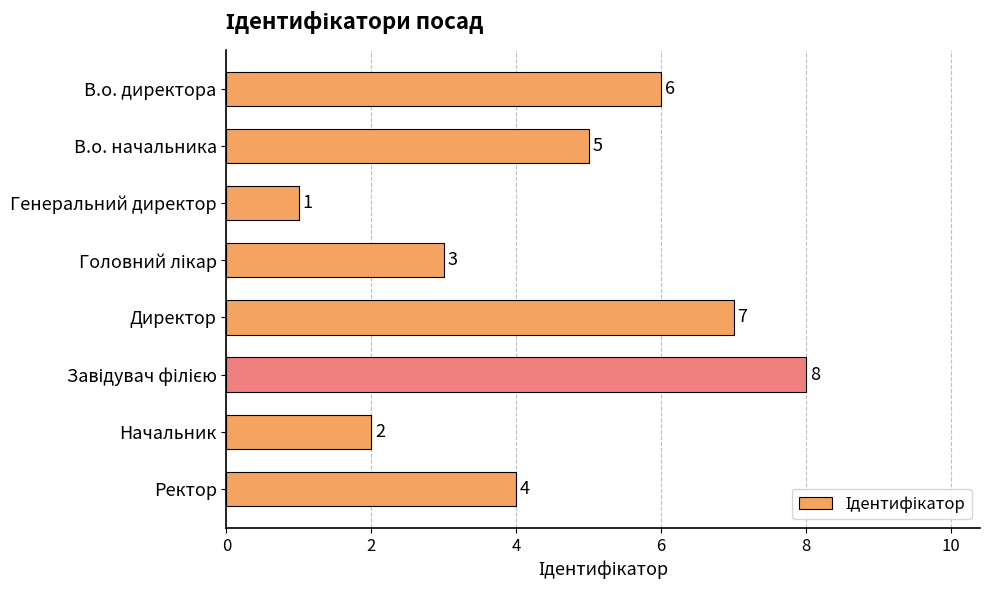

What is the smallest value displayed?

1